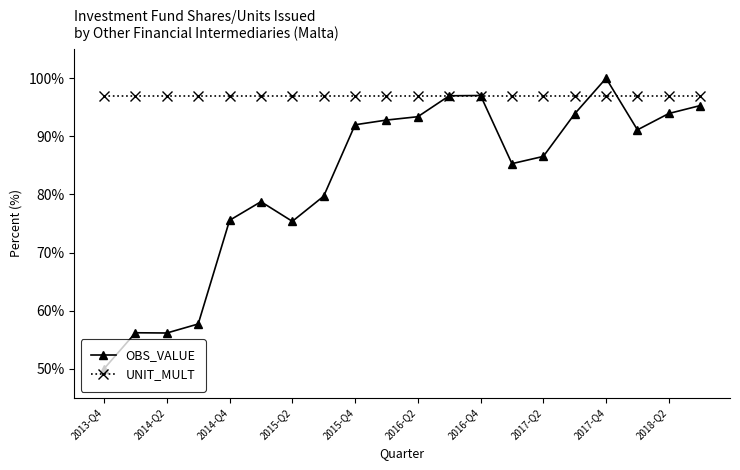

Which series ends up on top after the final intersection of UNIT_MULT and OBS_VALUE?

UNIT_MULT